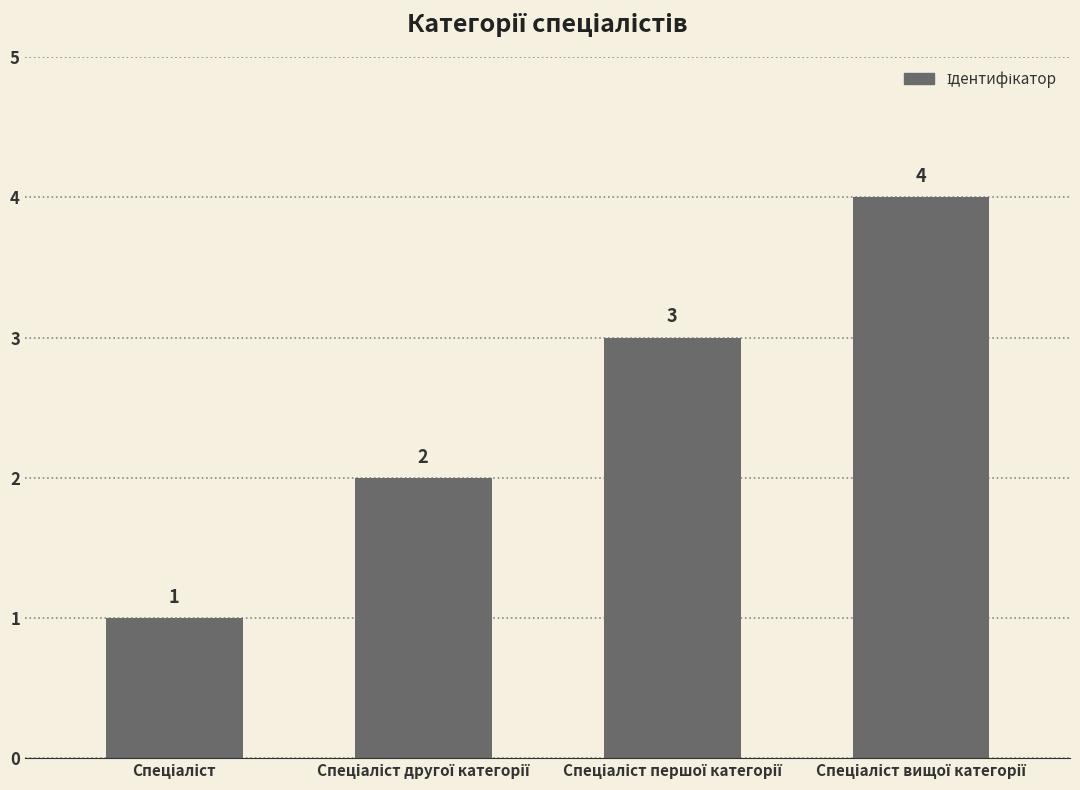

Count the values in the range 2 to 4.

3